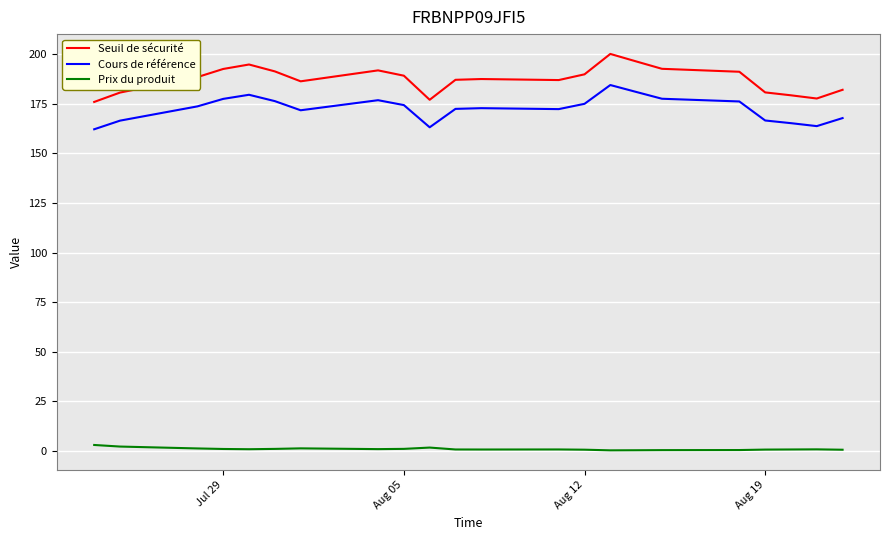

Which series has the widest spread of values?

Seuil de sécurité